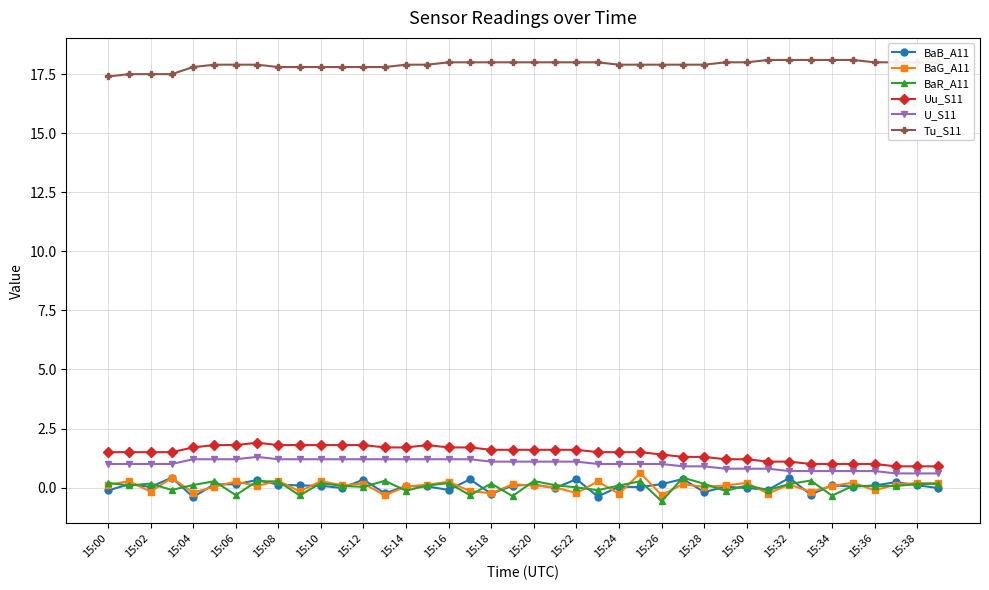

What is the maximum value shown in the chart?

18.1